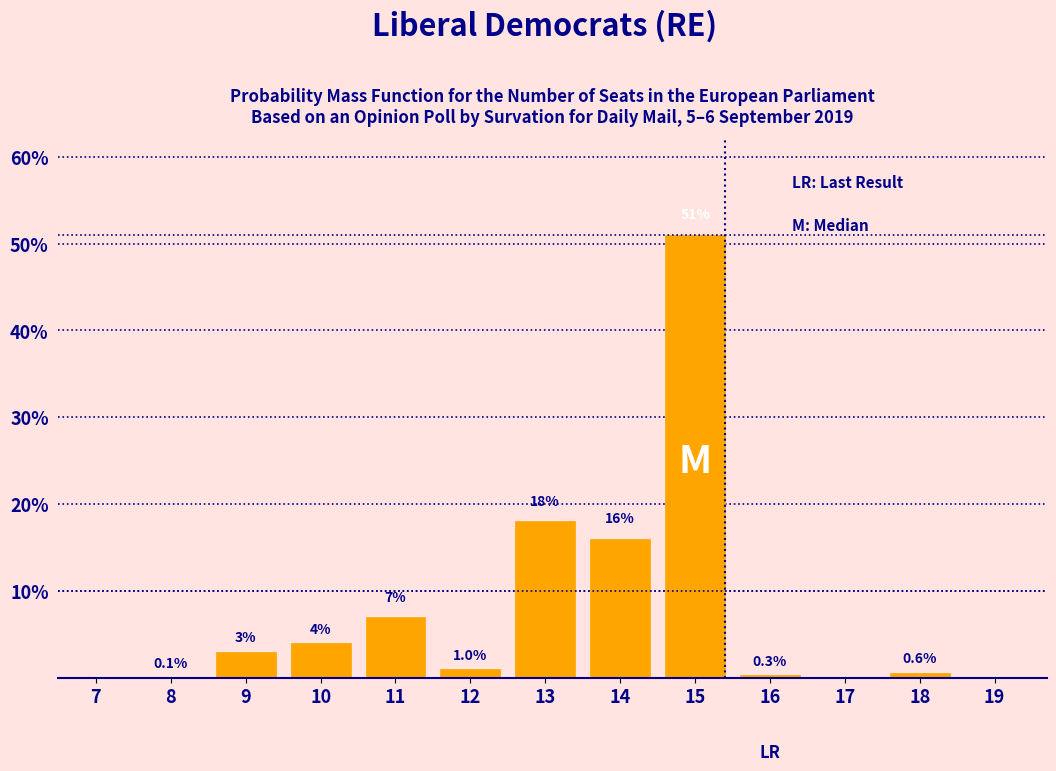

Reading left to right, what are all the values shown in this chart?

7=0.0	8=0.1	9=3.0	10=4.0	11=7.0	12=1.0	13=18.0	14=16.0	15=51.0	16=0.3	17=0.0	18=0.6	19=0.0